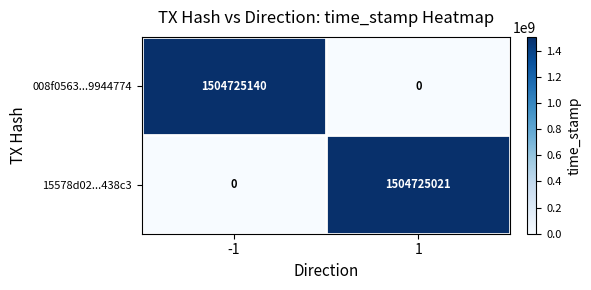

What is the maximum value shown in the chart?

1504725140